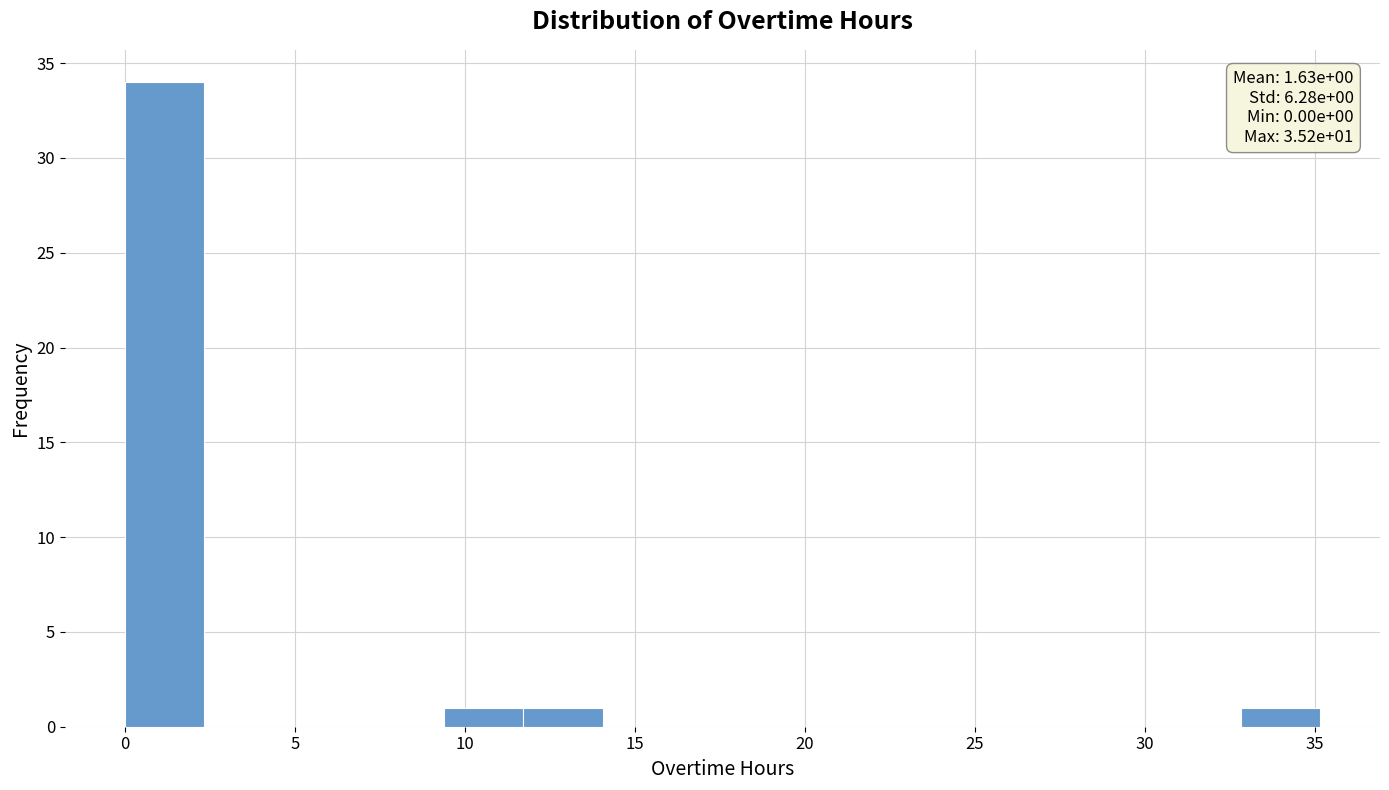

Which range on the x-axis has the tallest bar?

0.0 to 2.5